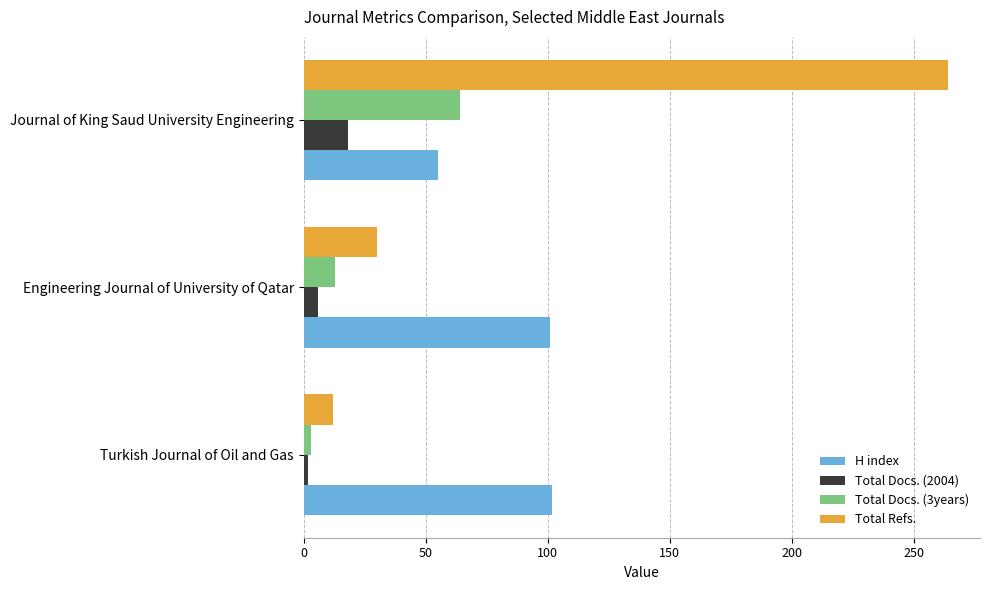

At which label is Total Refs. closest to 138?

Engineering Journal of University of Qatar